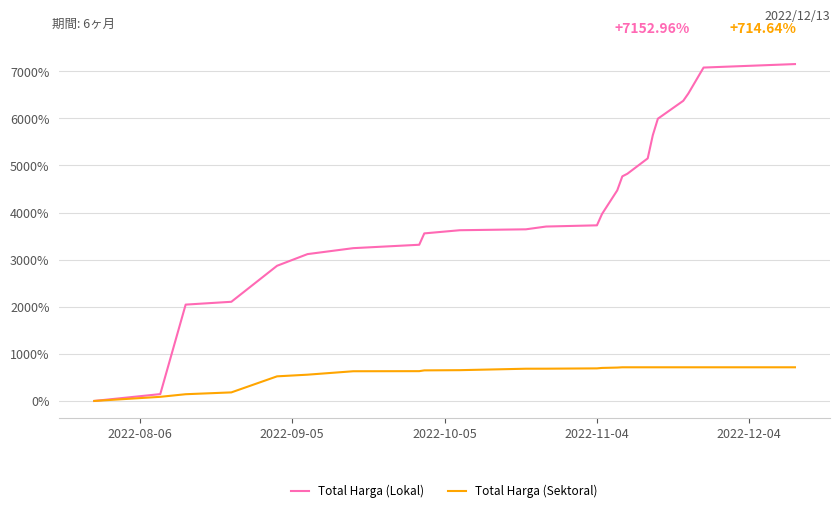

Which series has the widest spread of values?

Total Harga (Lokal)